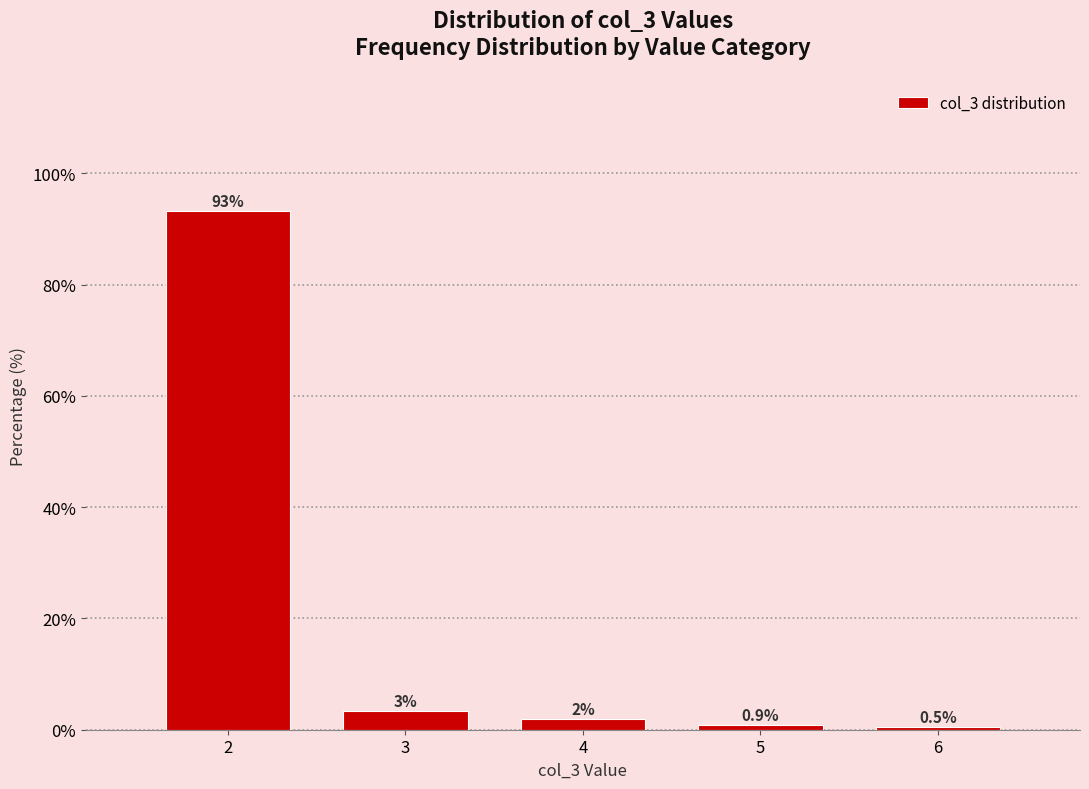

Reading left to right, extract all data points from this chart.

2=93.2	3=3.4	4=2.0	5=0.9	6=0.5